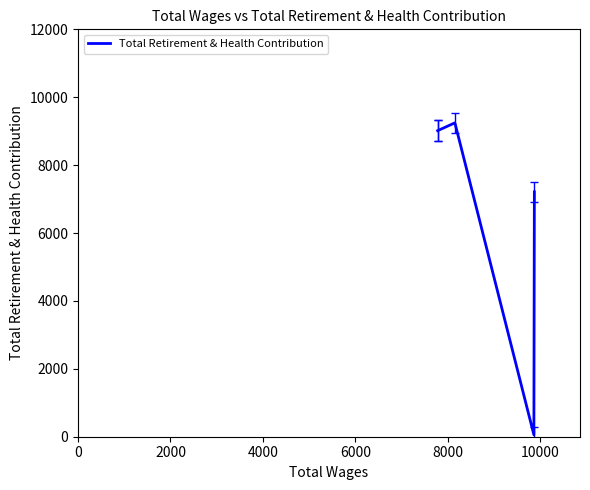

What is the maximum value shown in the chart?

9243.0